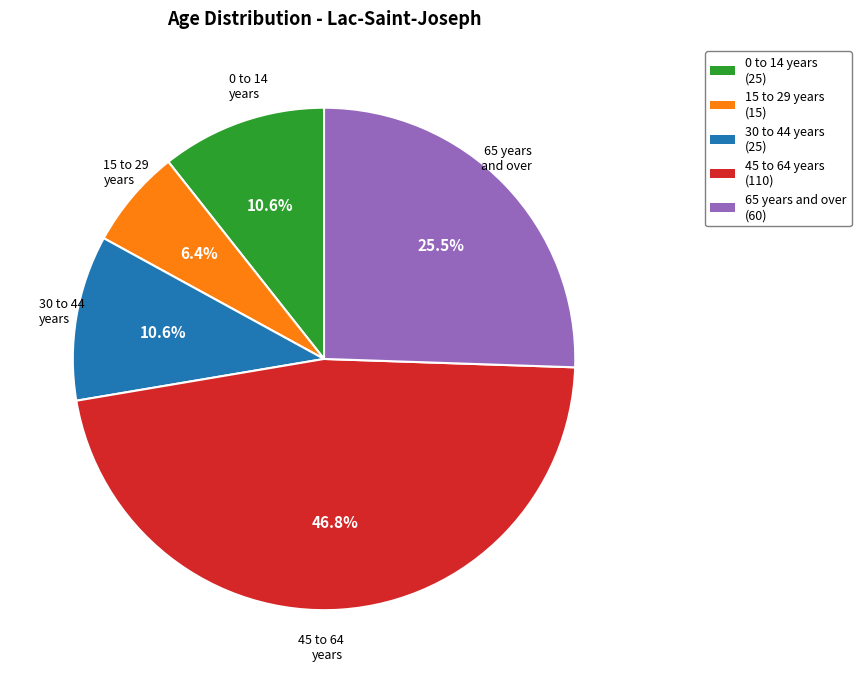

Is there any slice that represents more than half of the pie?

No